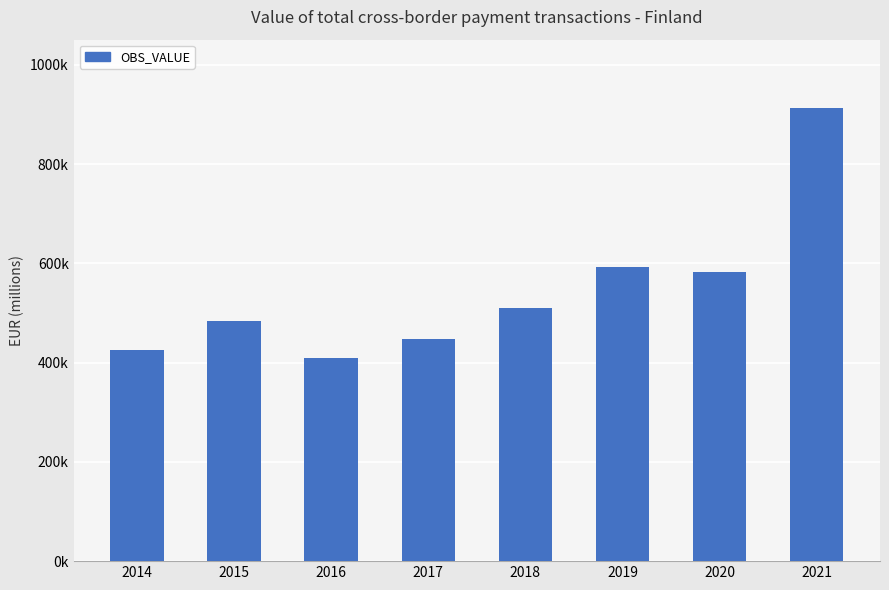

Reading left to right, extract all data points from this chart.

2014=425033.6	2015=484749.2	2016=408999.6	2017=447182.3	2018=509176.7	2019=591726.8	2020=581787.6	2021=913724.2